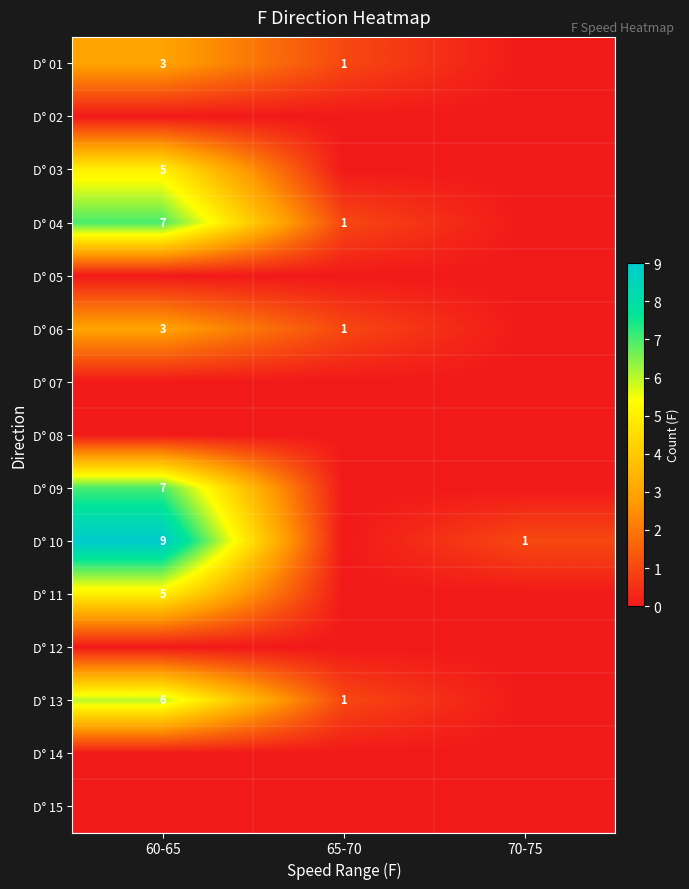

What is the sum of the D° 06 values at 60-65 and 65-70?

4